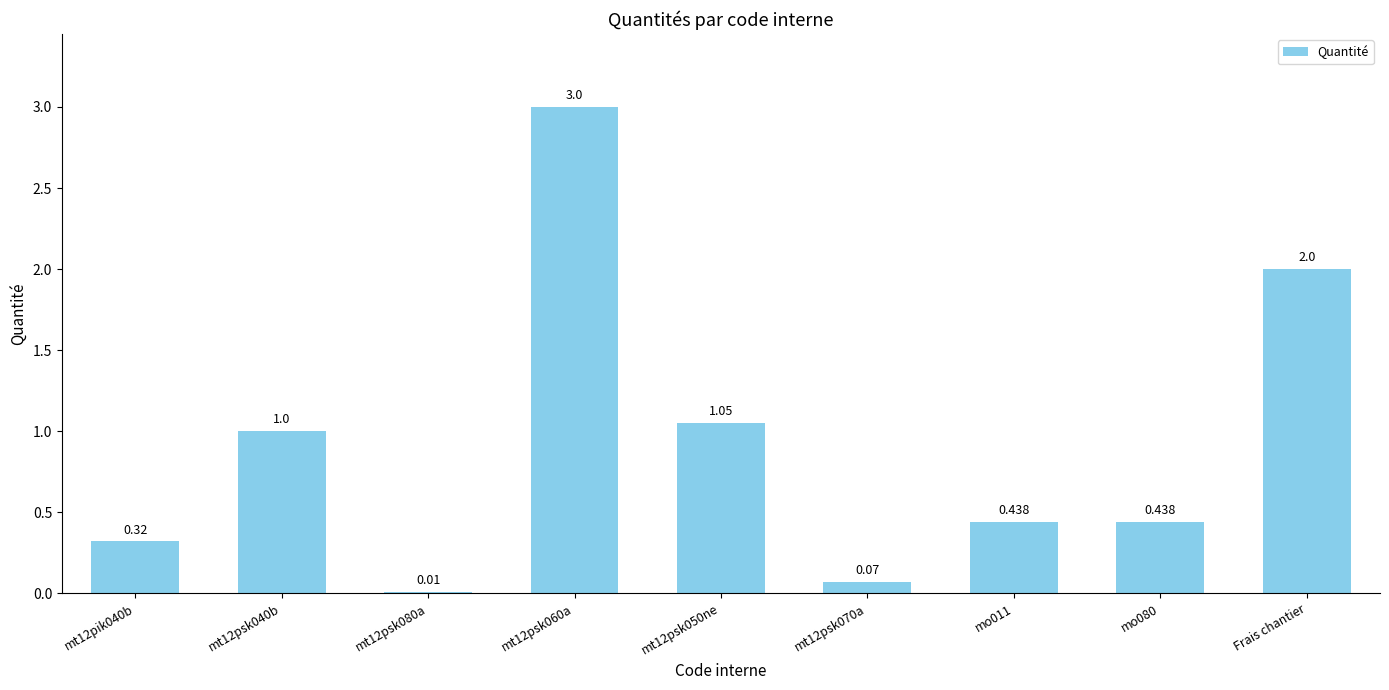

How many categories are shown in the chart?

9